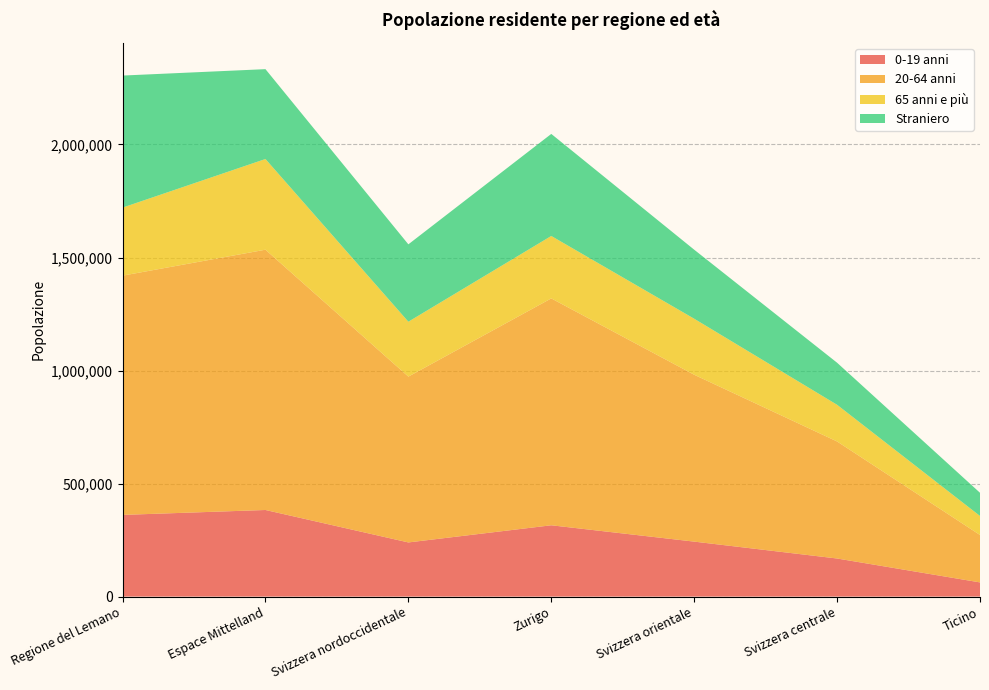

Reading left to right, transcribe all the data shown in this chart.

0-19 anni: 361342	383084	239550	315417	243182	168434	62704
20-64 anni: 1058389	1151479	733554	1003652	738194	517733	209710
65 anni e più: 301052	401253	242901	276265	247843	162310	84260
Straniero: 584165	397475	342288	451466	305396	186025	102567